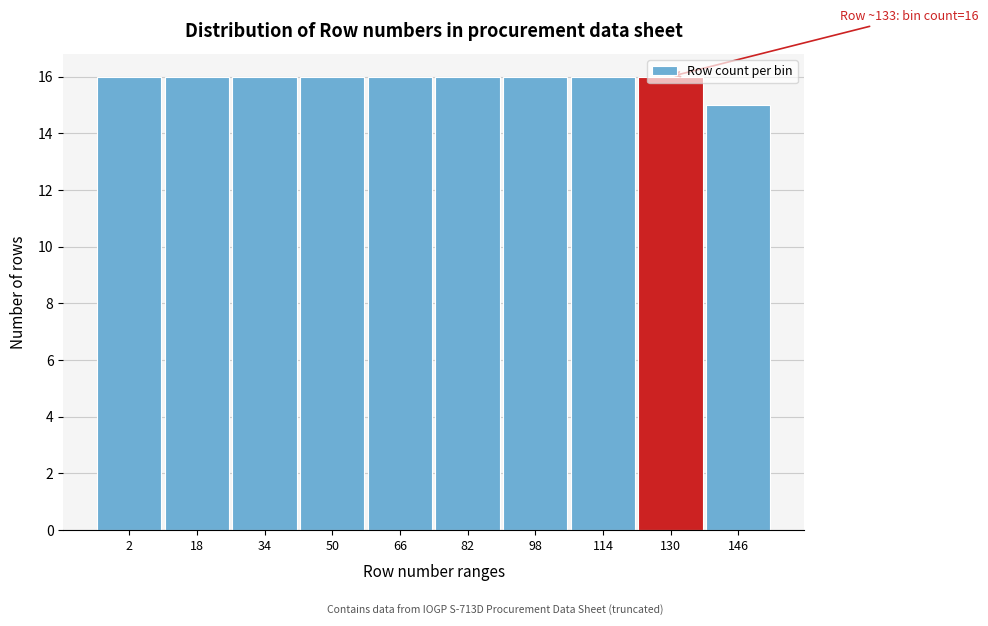

What is the ratio of the value at 146 to the value at 98?

0.9